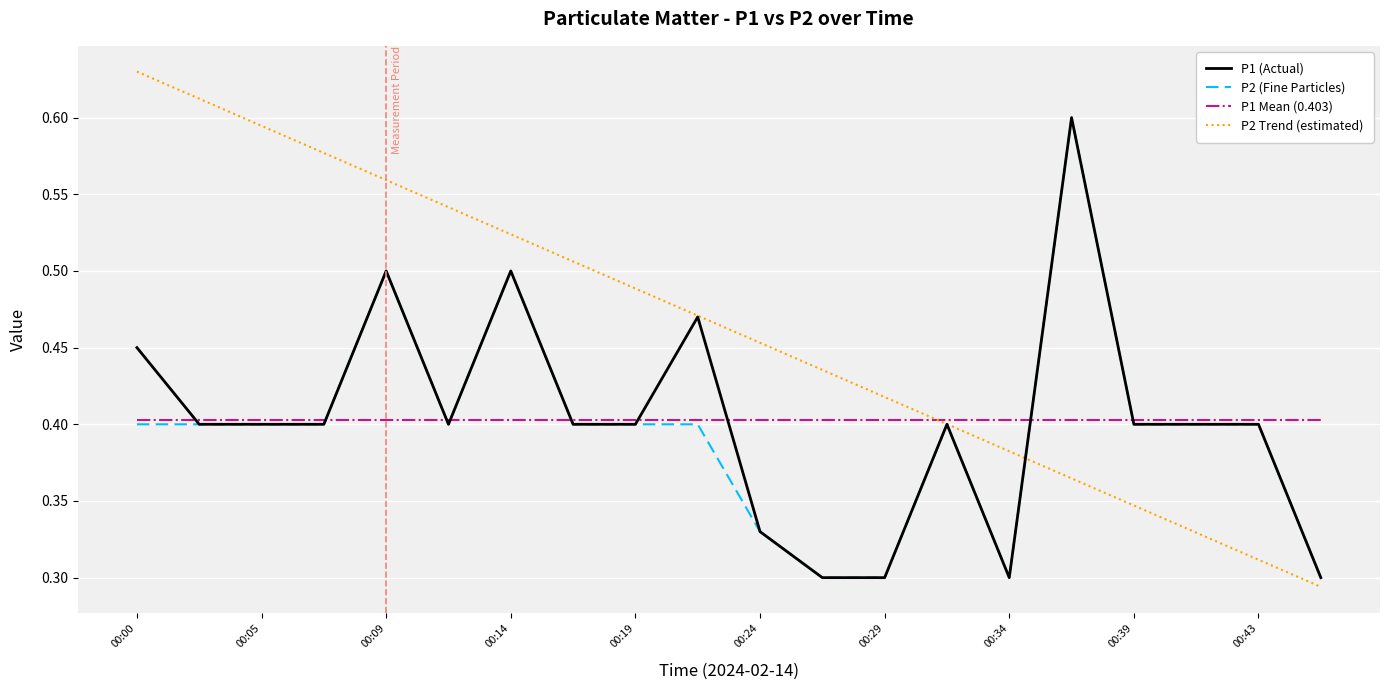

At how many categories does at least one series exceed 0?

20